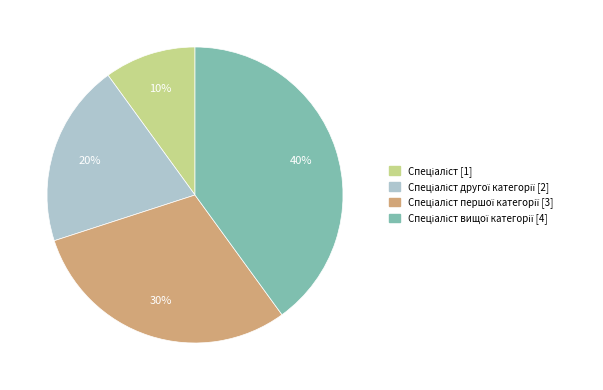

Is there any slice that represents more than half of the pie?

No